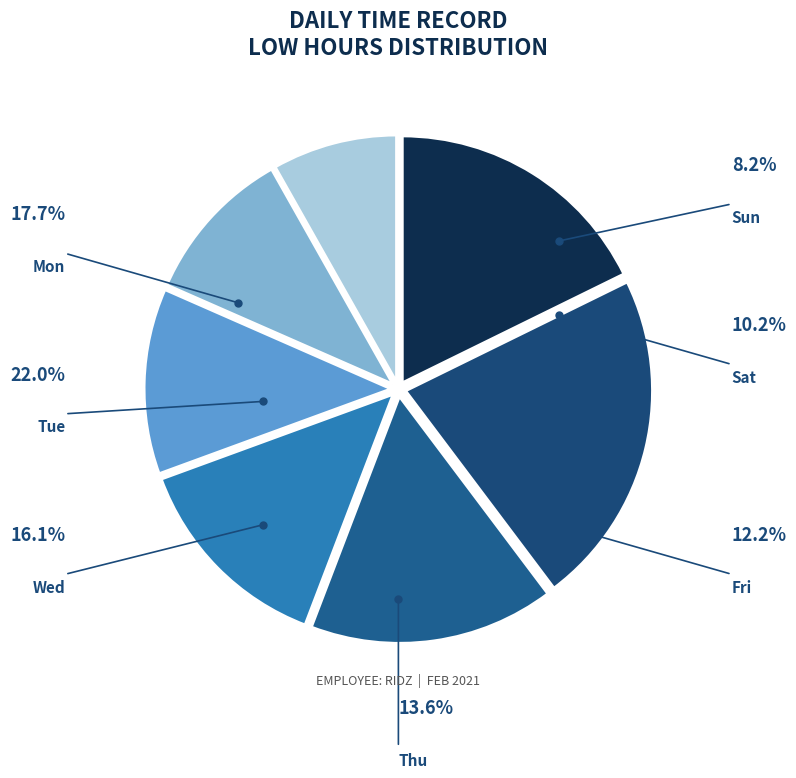

The Day 7 slice represents 1% of the pie. True or false?

False